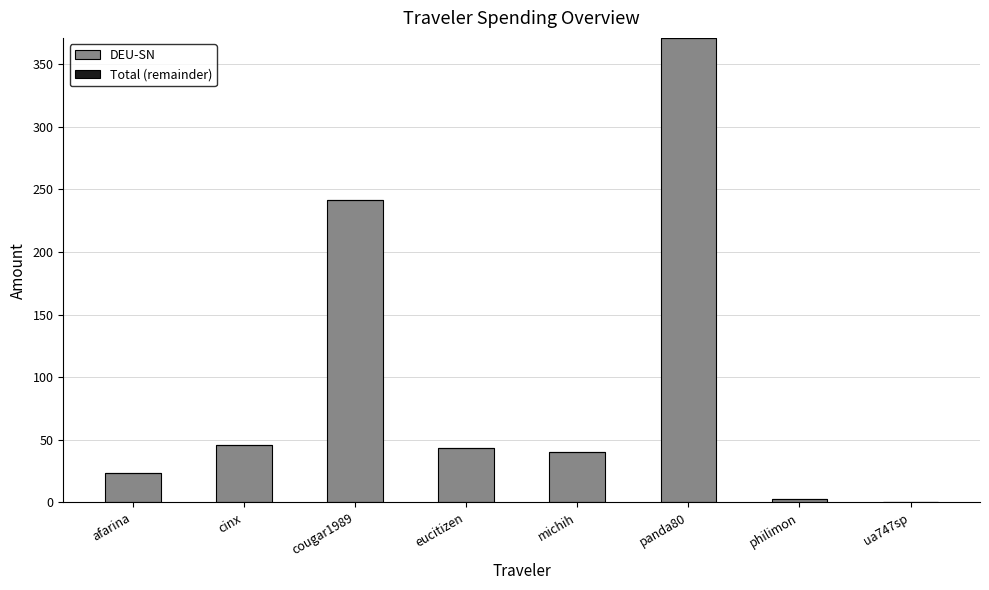

Where is the data nearest to the value 185?

cougar1989